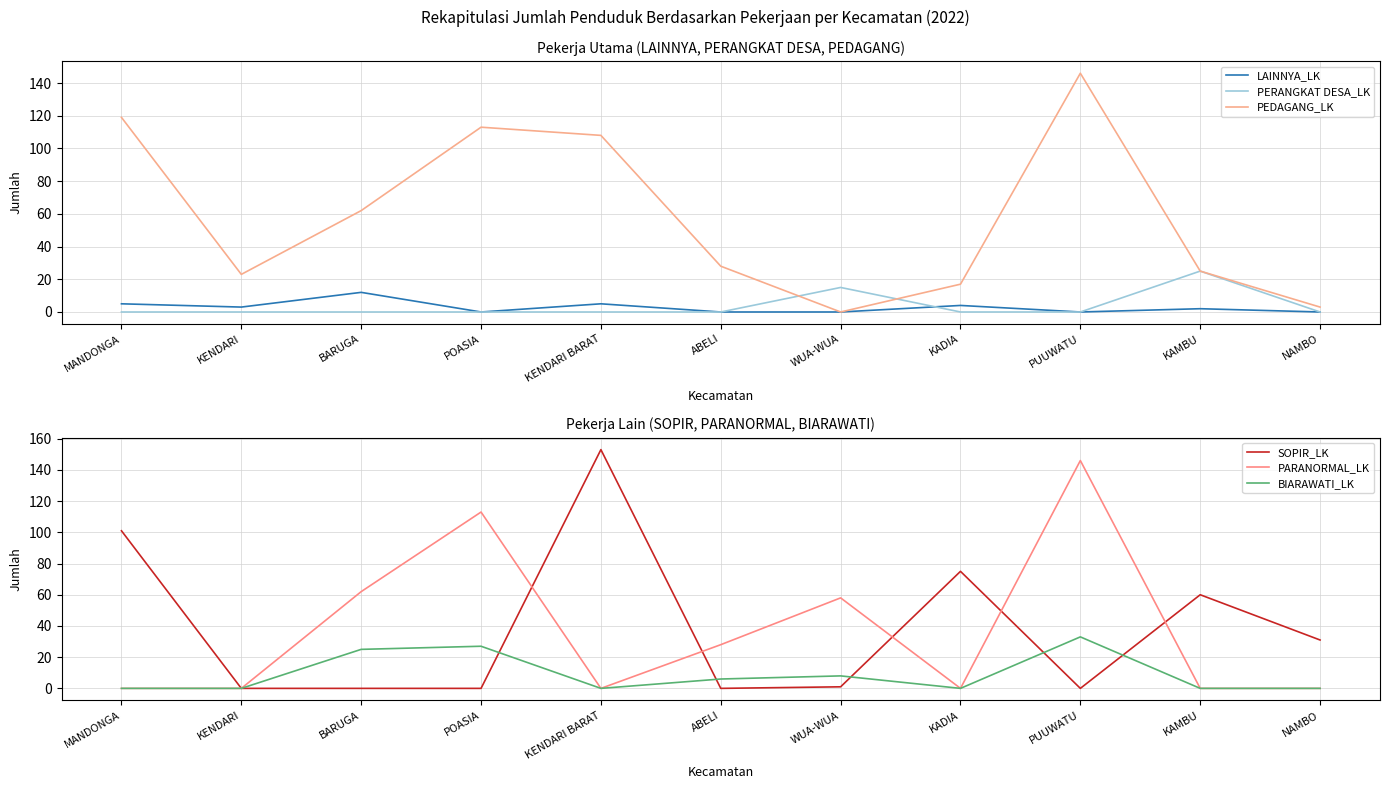

Between NAMBO and BARUGA, which is larger?

BARUGA